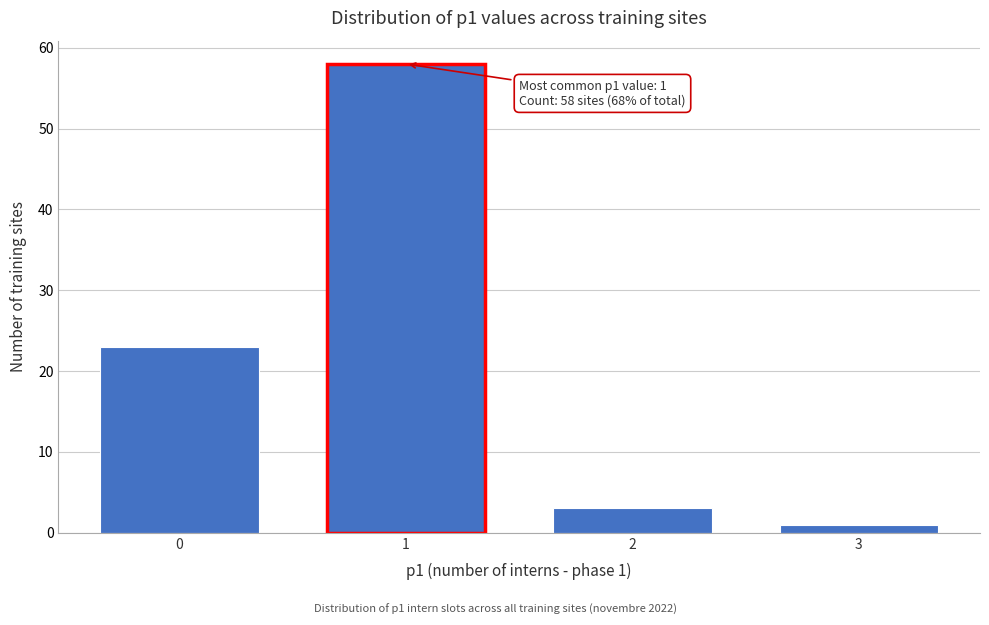

Reading left to right, list all the values displayed in this chart.

23	58	3	1